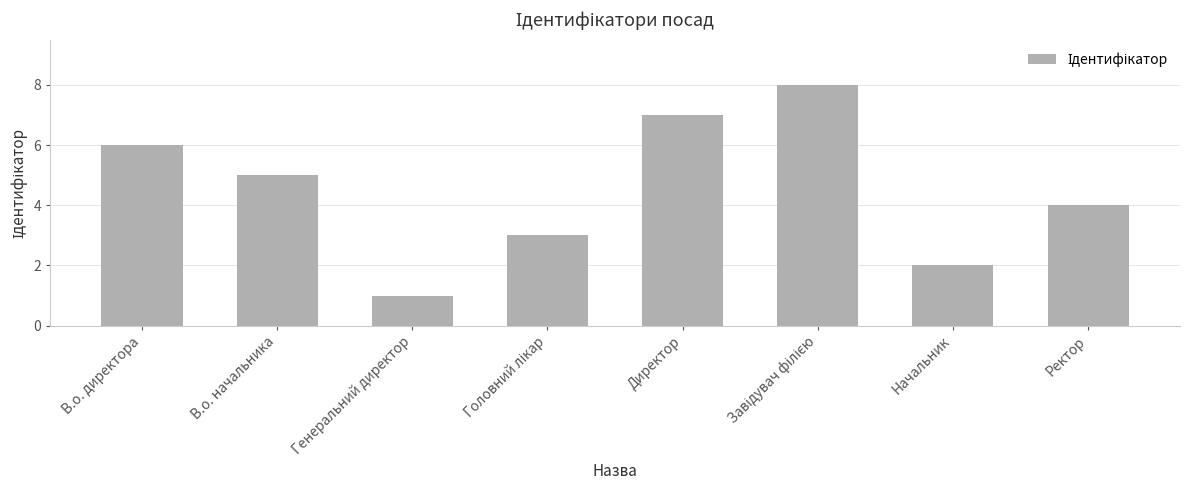

How many data points are less than 5?

4